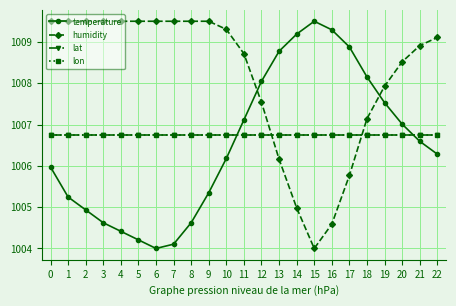

What is the spread (max minus min) of values at 3?

4.9